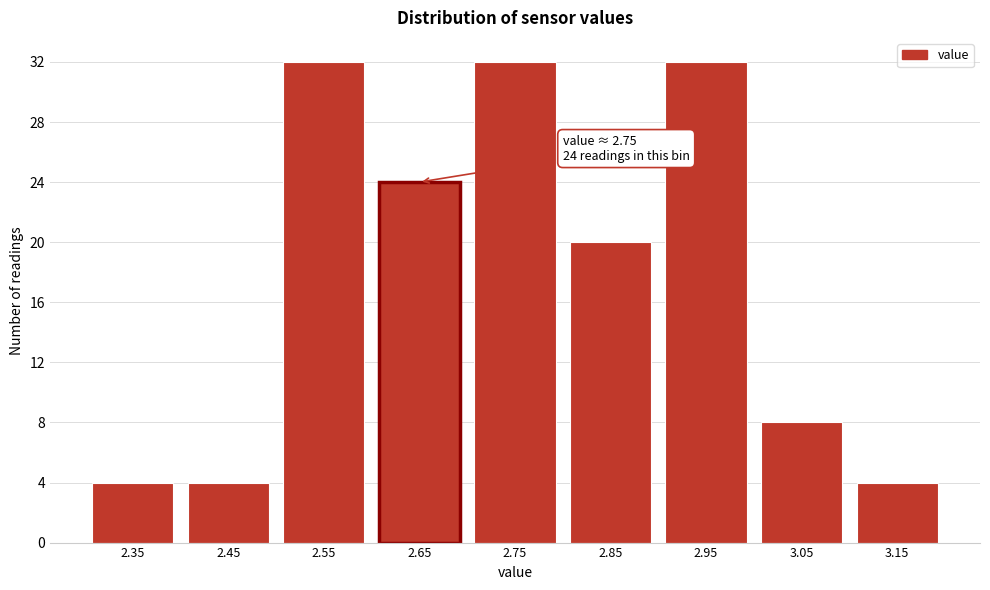

Reading left to right, transcribe all the data shown in this chart.

2.35=4	2.45=4	2.55=32	2.65=24	2.75=32	2.85=20	2.95=32	3.05=8	3.15=4